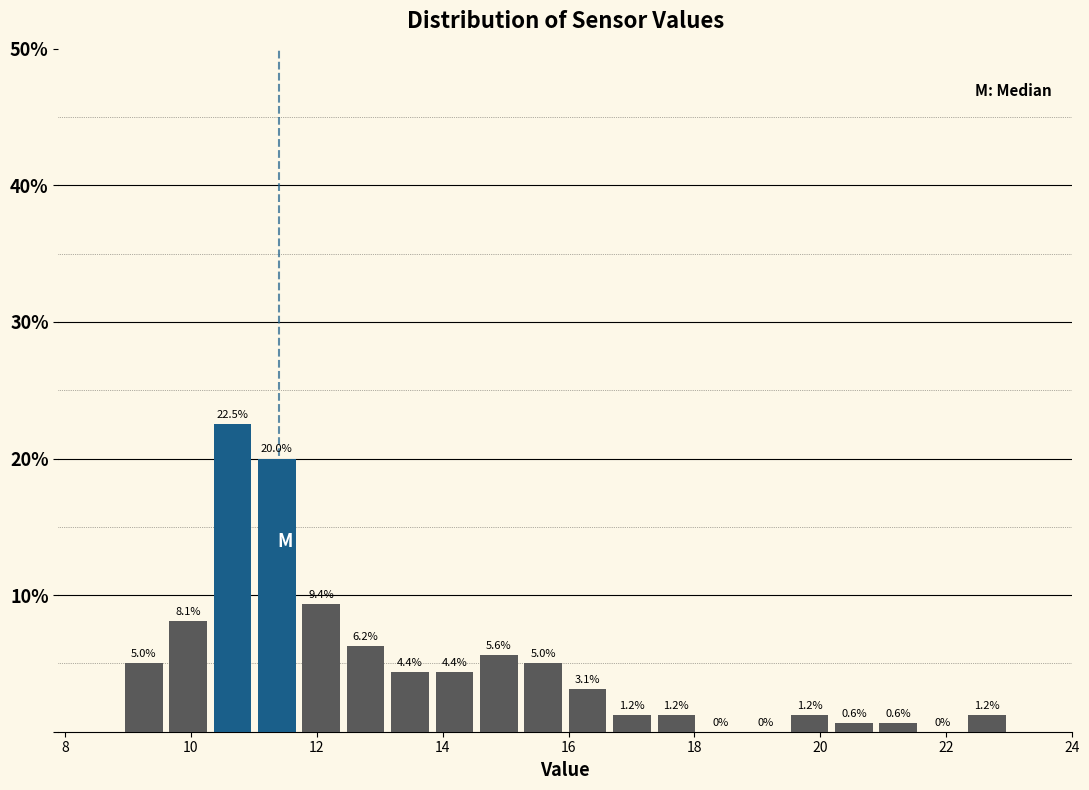

Read against the x-axis, roughly where is the centre of the tallest bar?

10.6